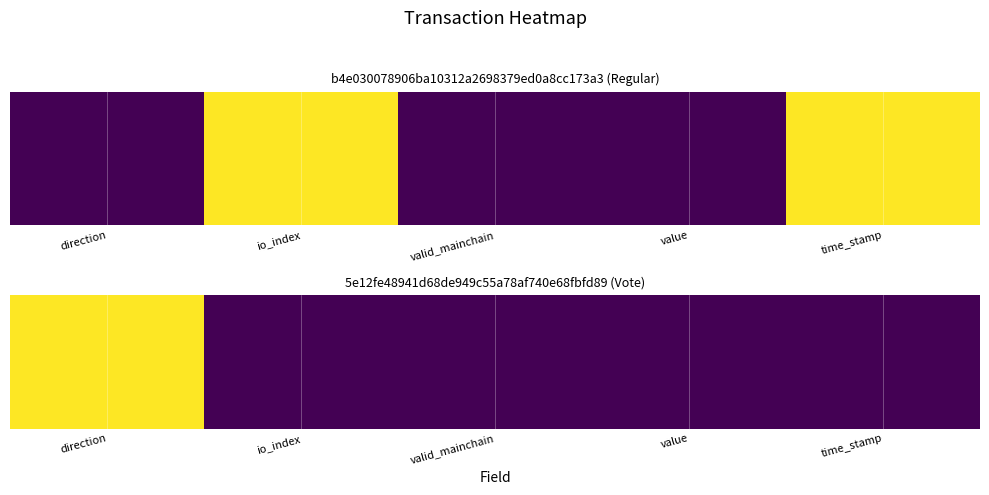

At which category is the sum across all series the highest?

direction